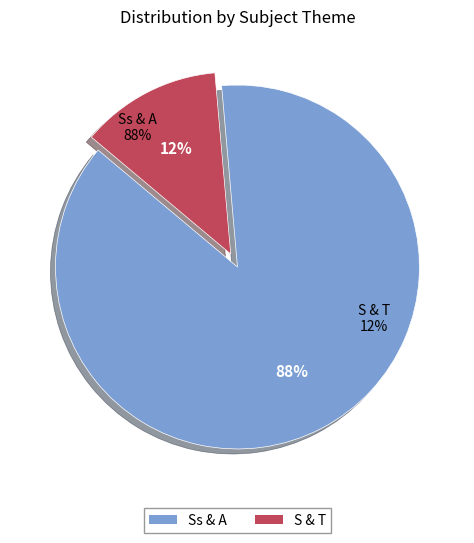

What is the total percentage of Ss & A and S & T?

100.0%